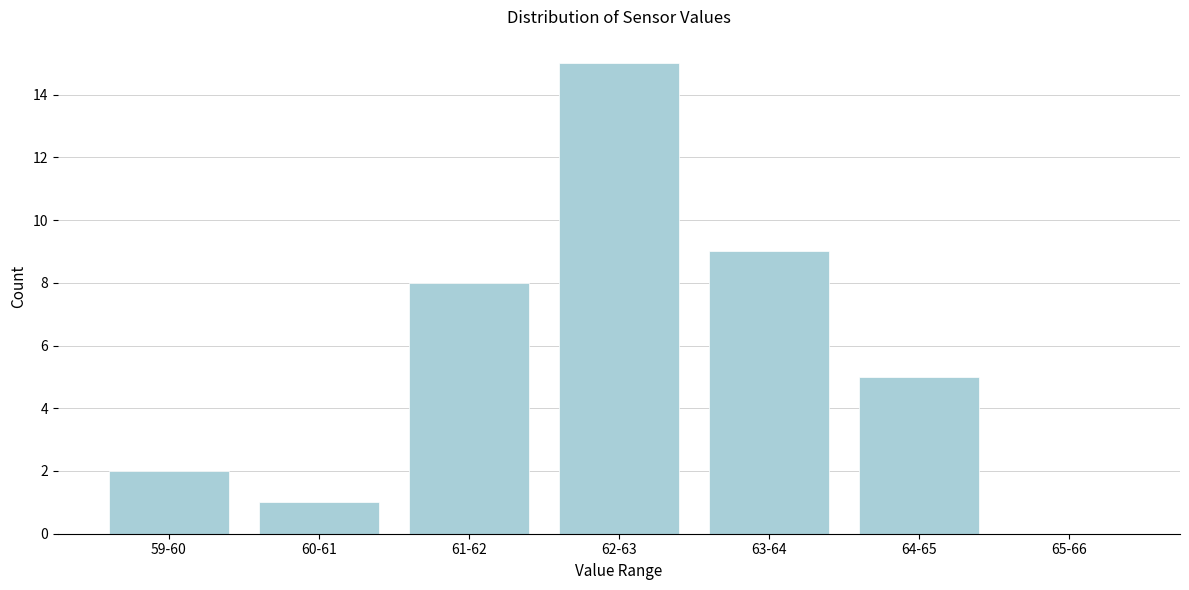

Reading left to right, transcribe all the data shown in this chart.

59-60=2	60-61=1	61-62=8	62-63=15	63-64=9	64-65=5	65-66=0